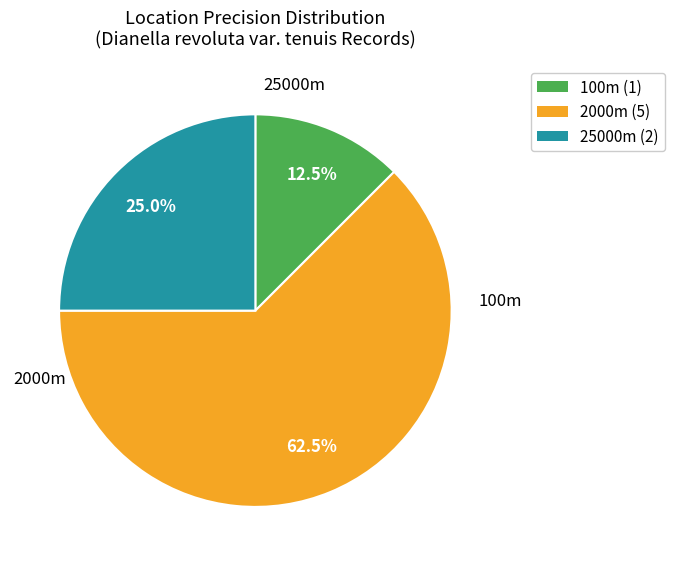

What is the total percentage of 2000m (5) and 100m (1)?

75.0%